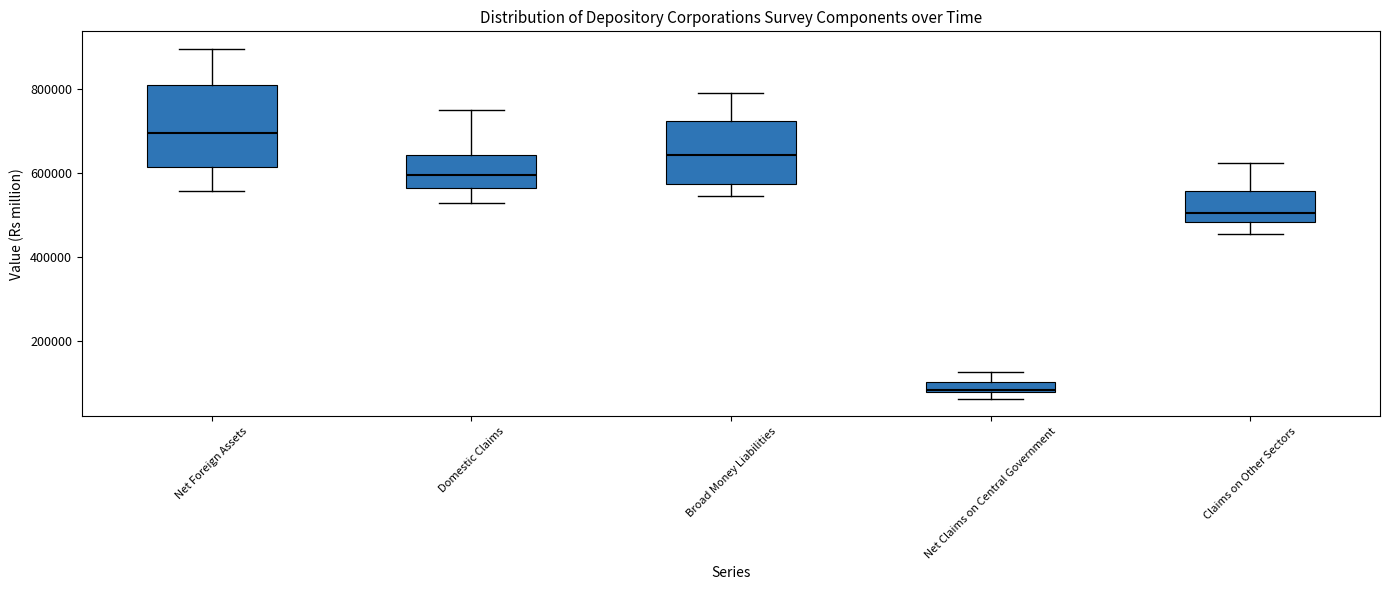

Which box's median line is the highest?

Net Foreign Assets